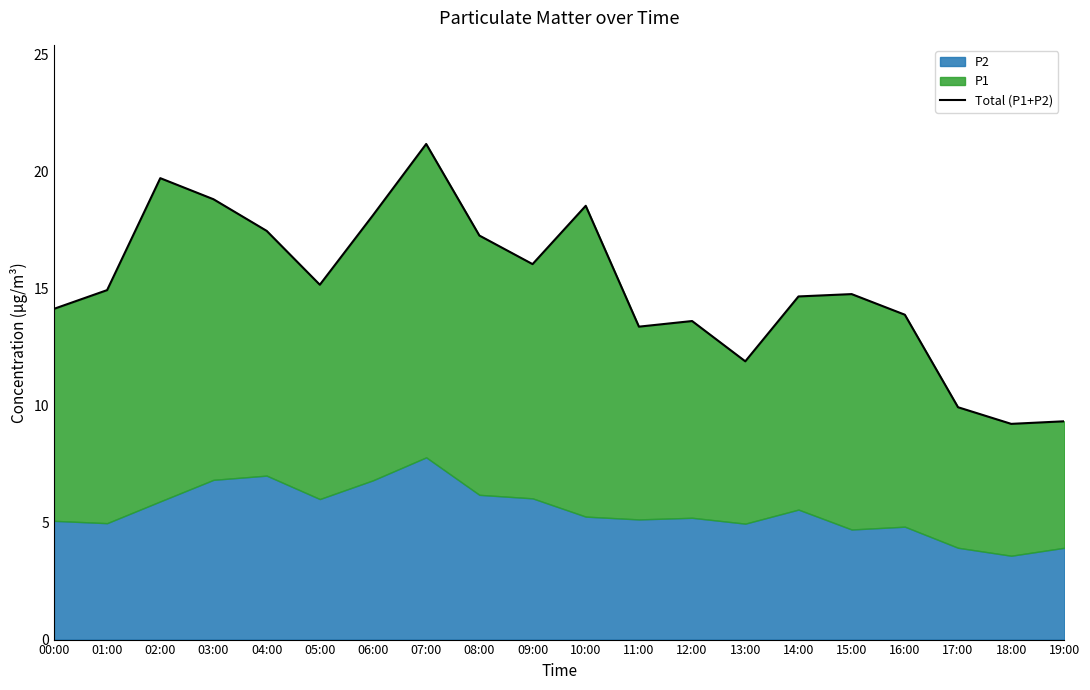

What value does the data have at 10:00?

18.5